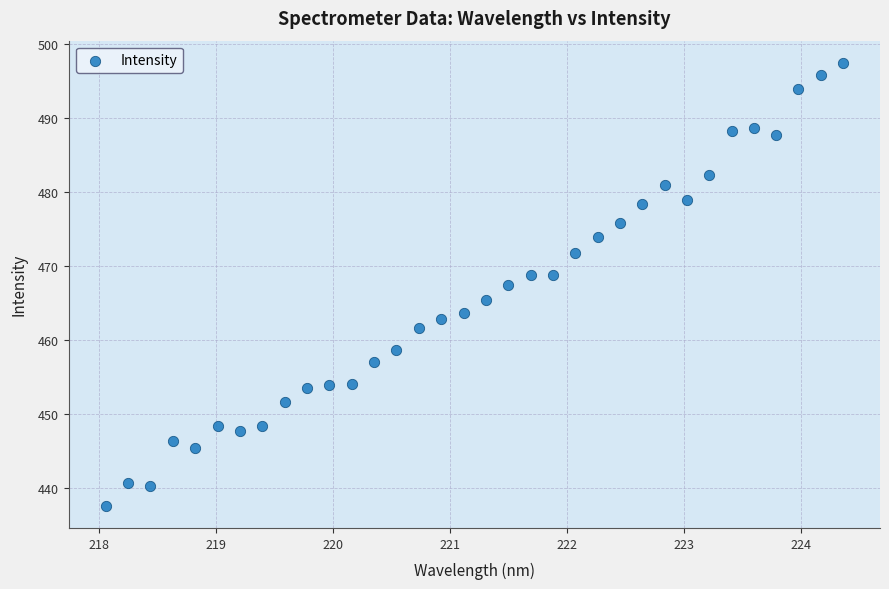

What is the range of Y values (max minus min)?

60.0